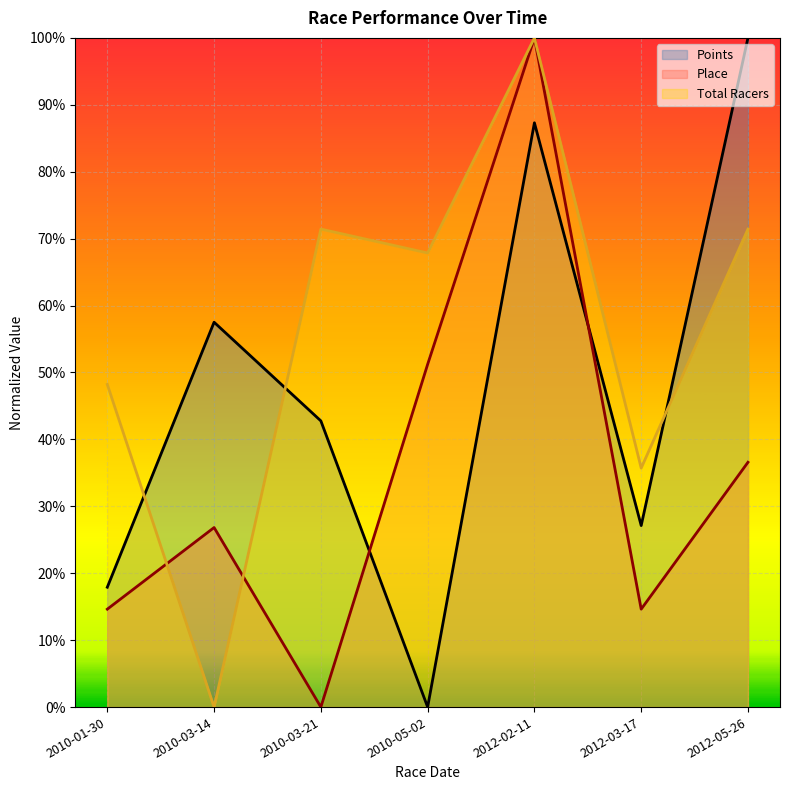

What is the sum of the Place values at 2010-03-14 and 2010-01-30?

0.4